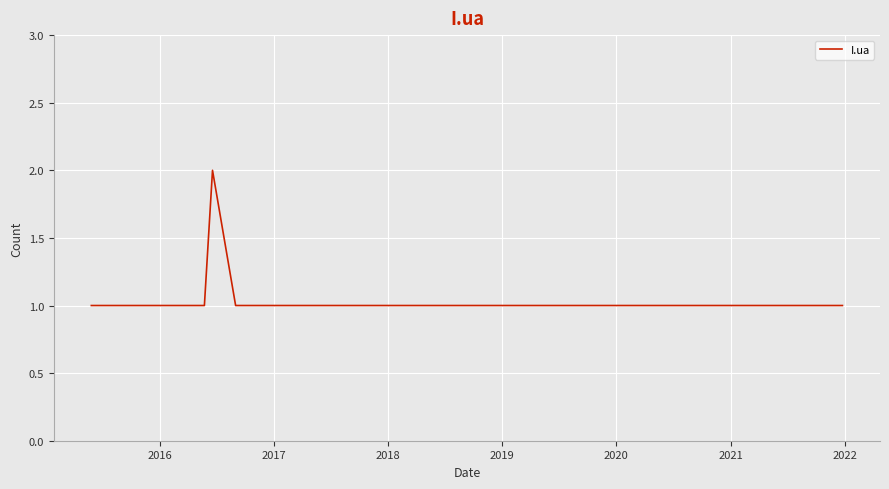

How many values are between 1 and 2?

12